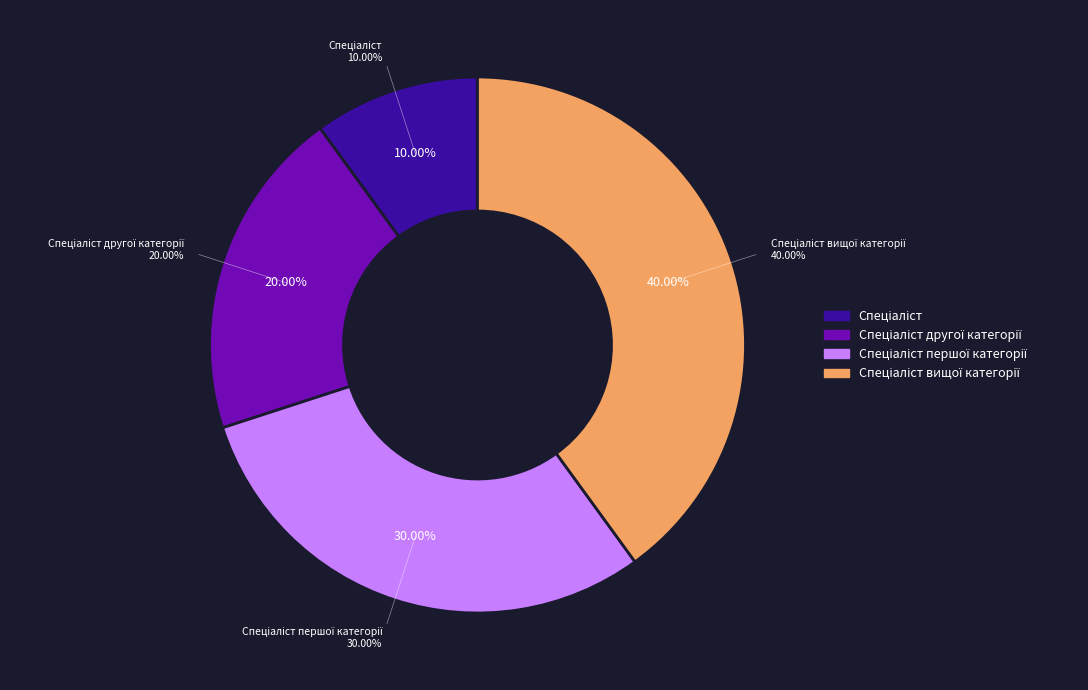

True or false: Спеціаліст вищої категорії accounts for 45% of the total.

False